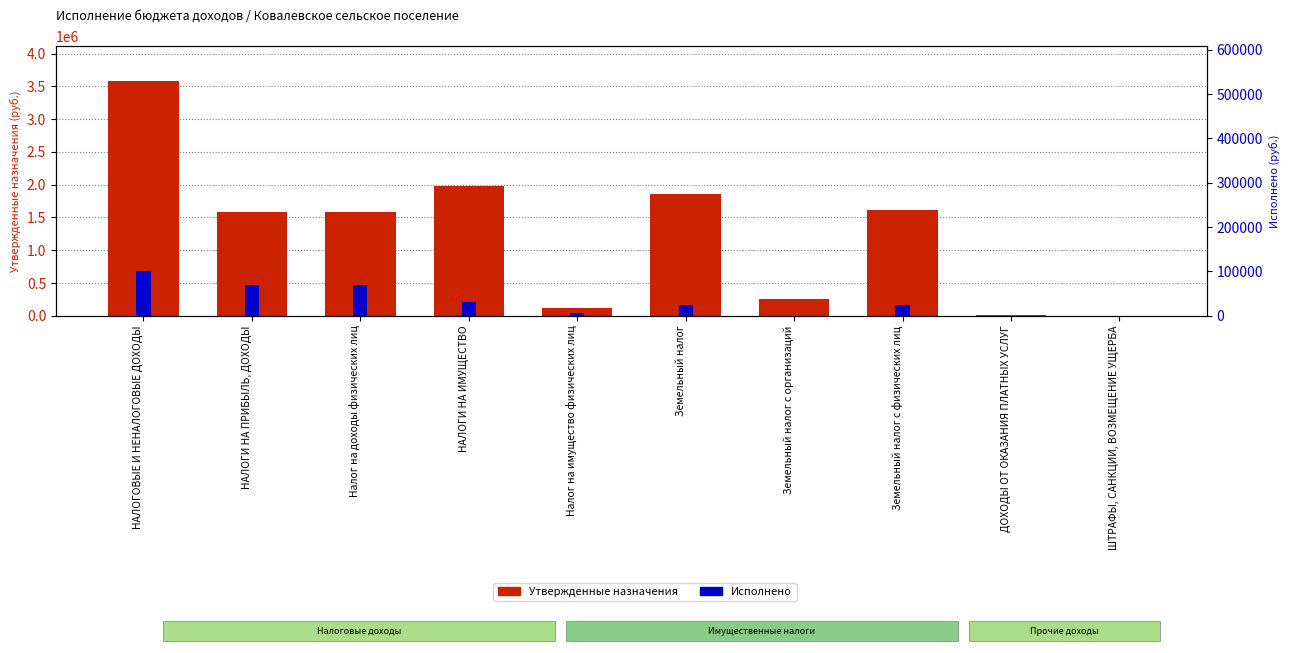

List the series in order of their overall mean, lowest first.

Исполнено, Утвержденные назначения